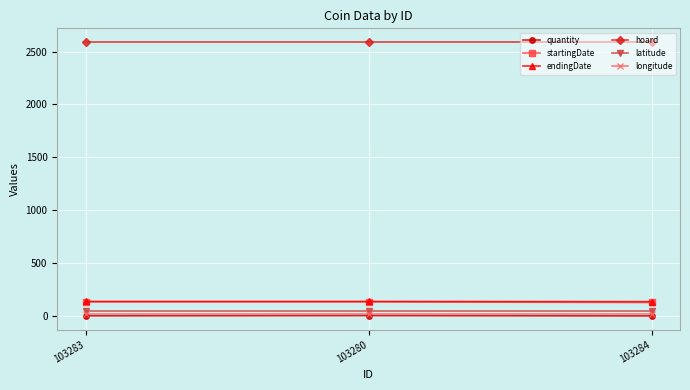

Which series has the largest total across all categories?

hoard